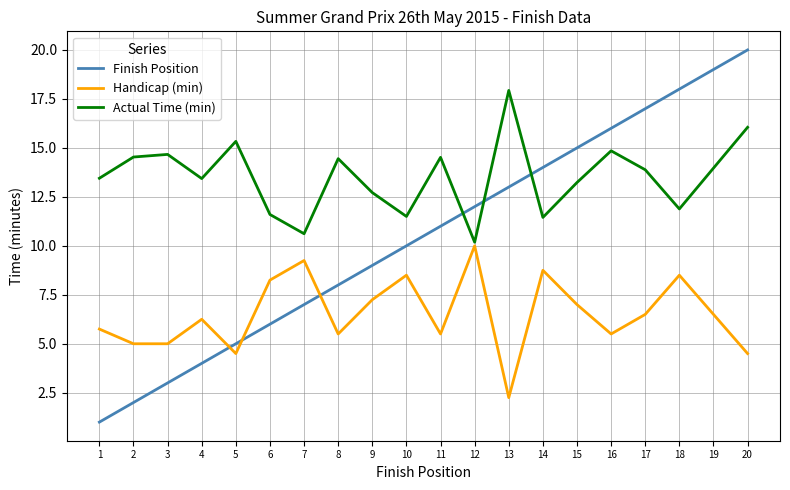

What is the minimum value for Actual Time (min)?

10.2